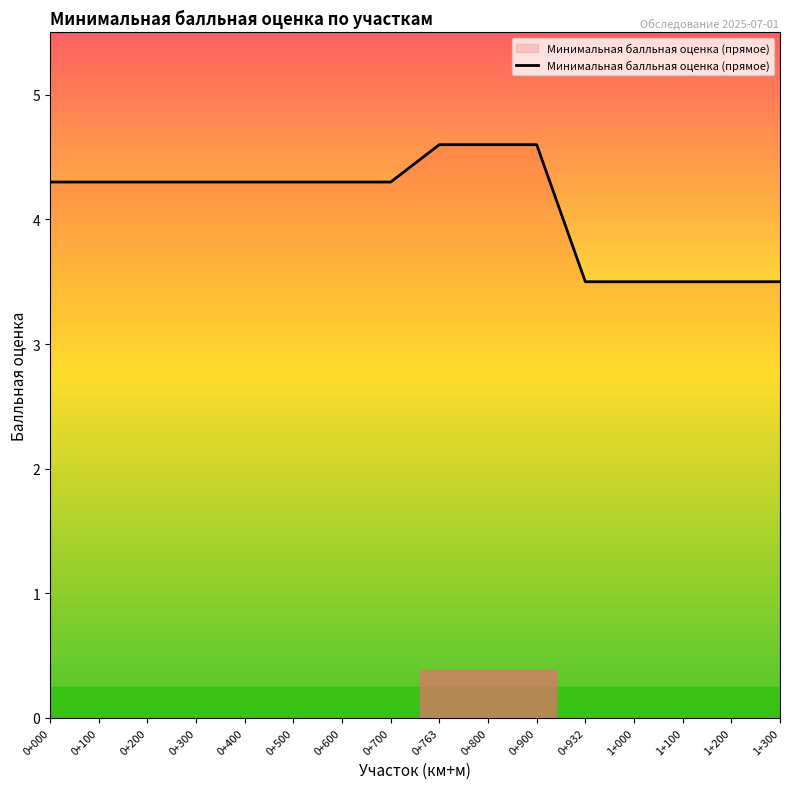

How many distinct data groups are displayed?

1